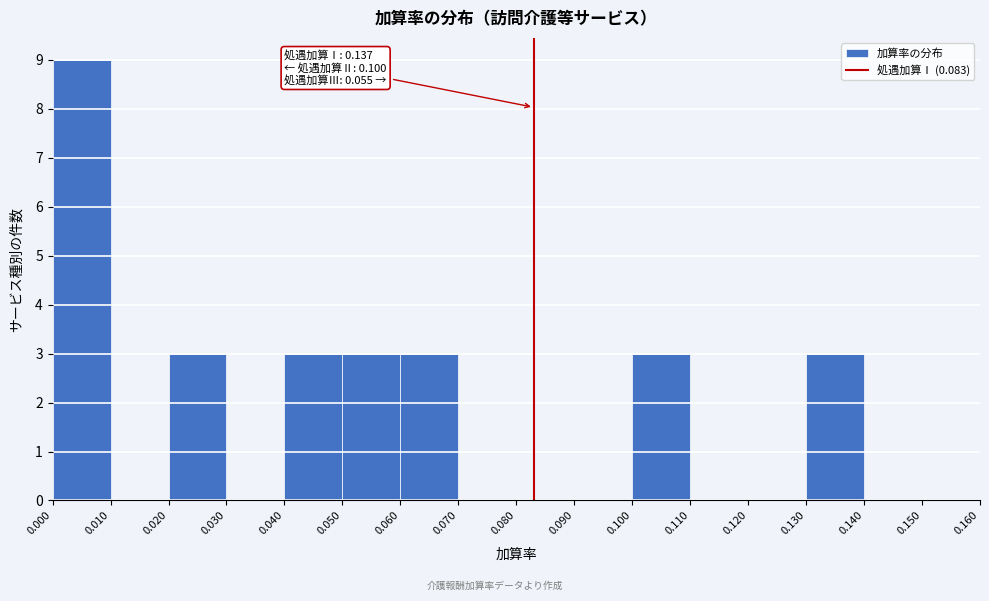

Which range on the x-axis has the tallest bar?

0.000 to 0.010